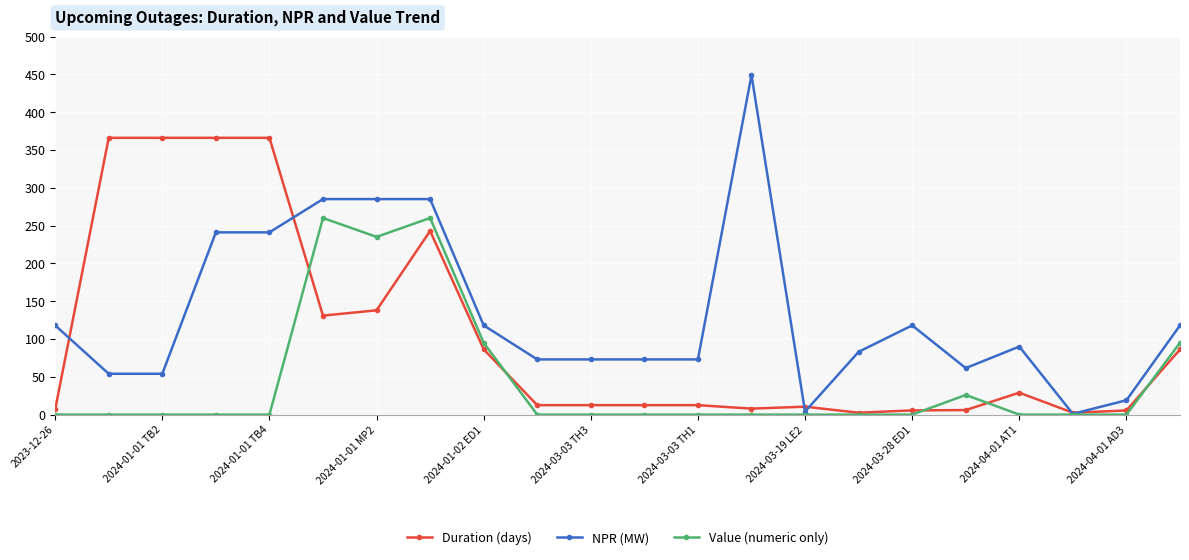

What is the average value of the Duration (days) series?

103.4